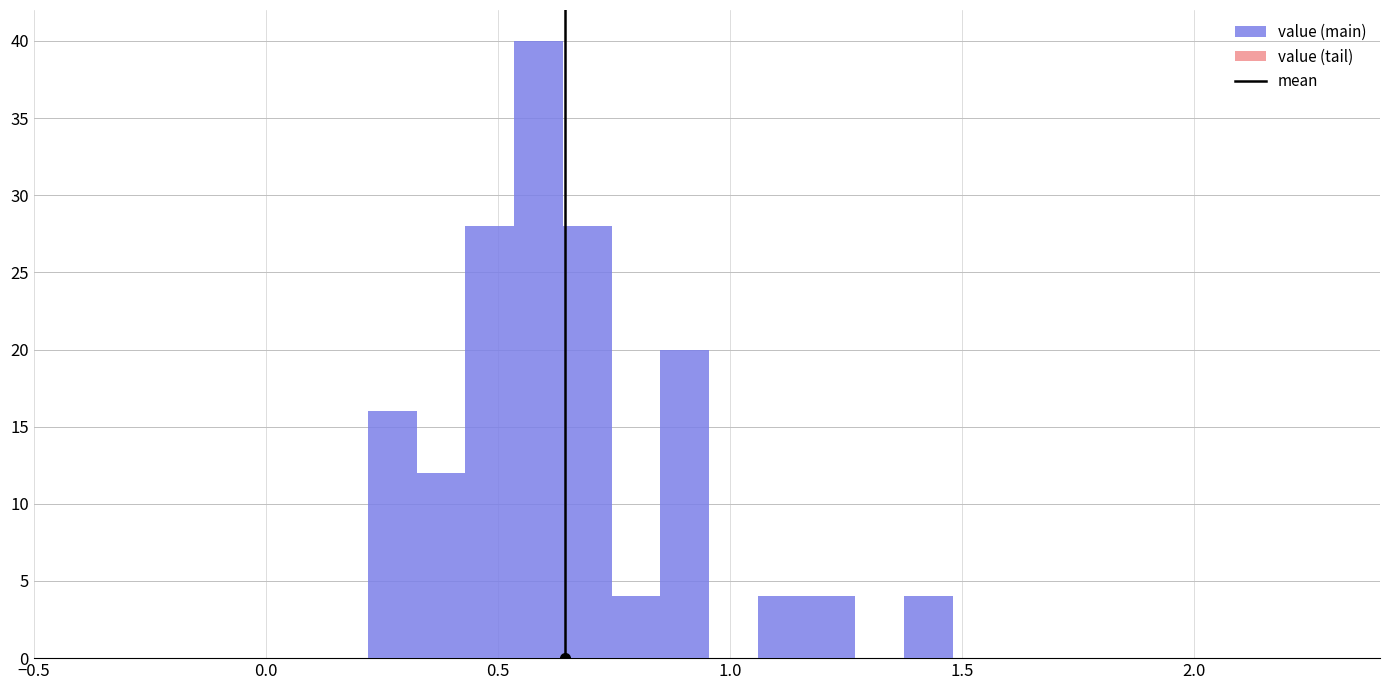

Around what value on the x-axis is the tallest bar? Give the approximate position of its centre, as read against the axis.

0.60